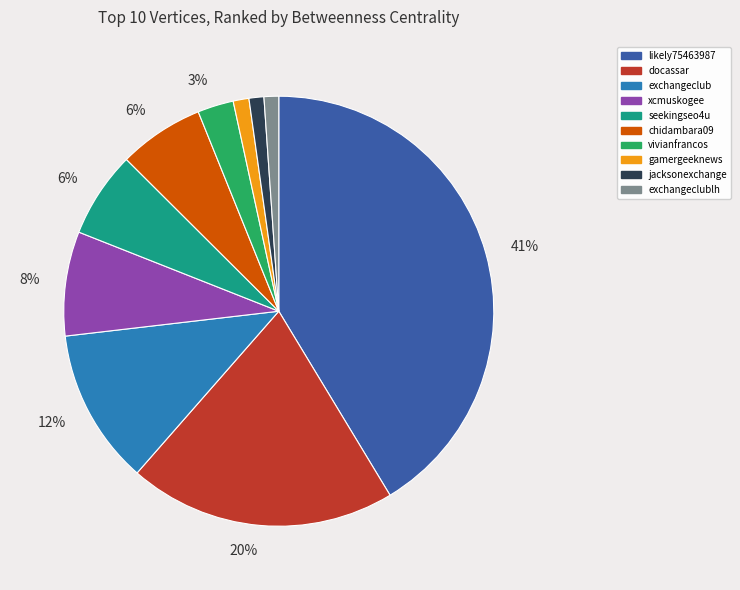

Is there a majority slice in this chart?

No